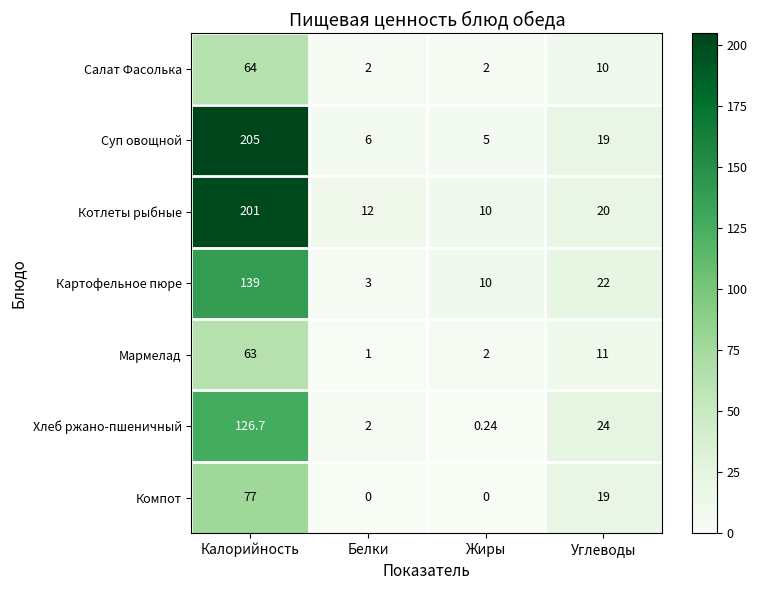

What is the spread (max minus min) of values at Углеводы?

14.0